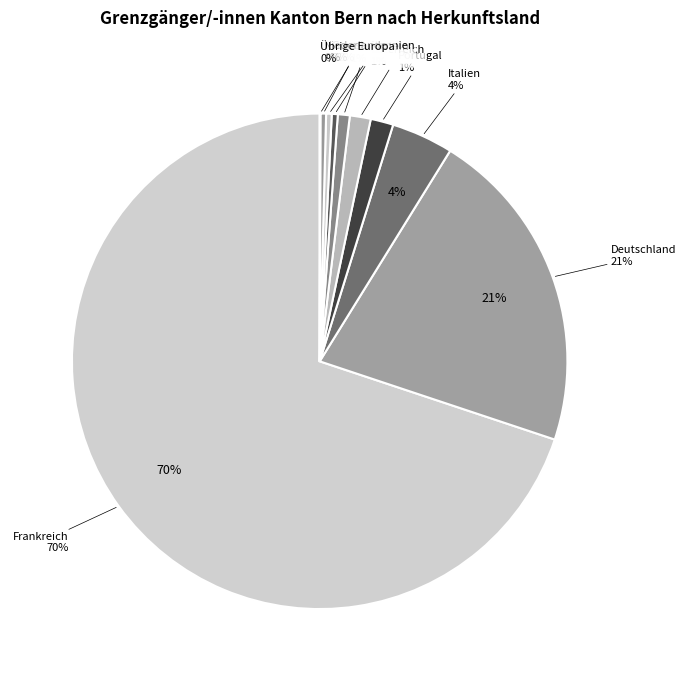

To the nearest percent, what is the combined percentage of Polen and Italien?

5%